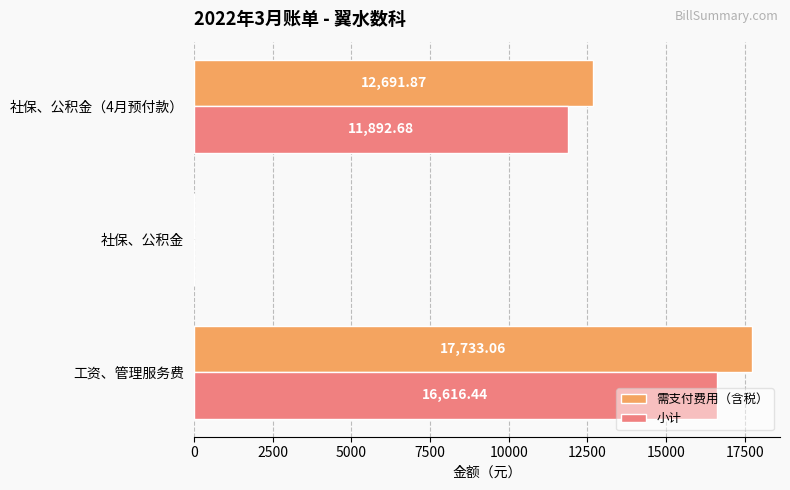

Which category has the highest value in the 需支付费用（含税） series?

工资、管理服务费